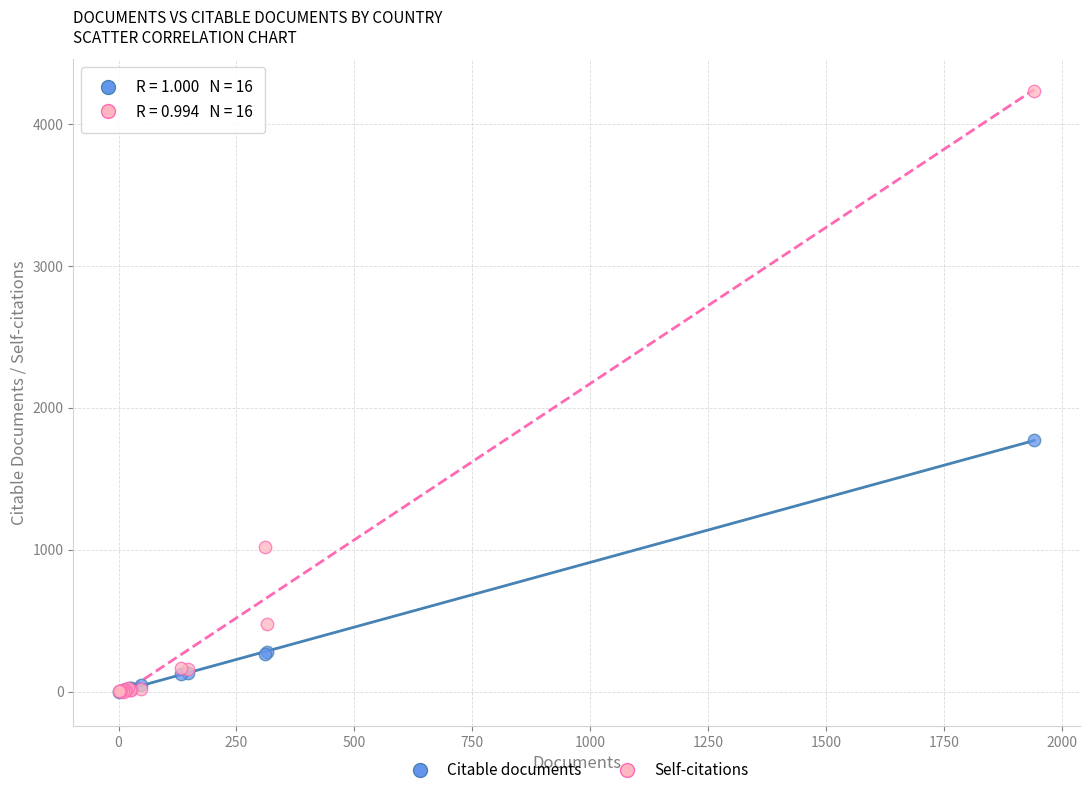

In the Citable documents series, what Y value is closest to 887?

282